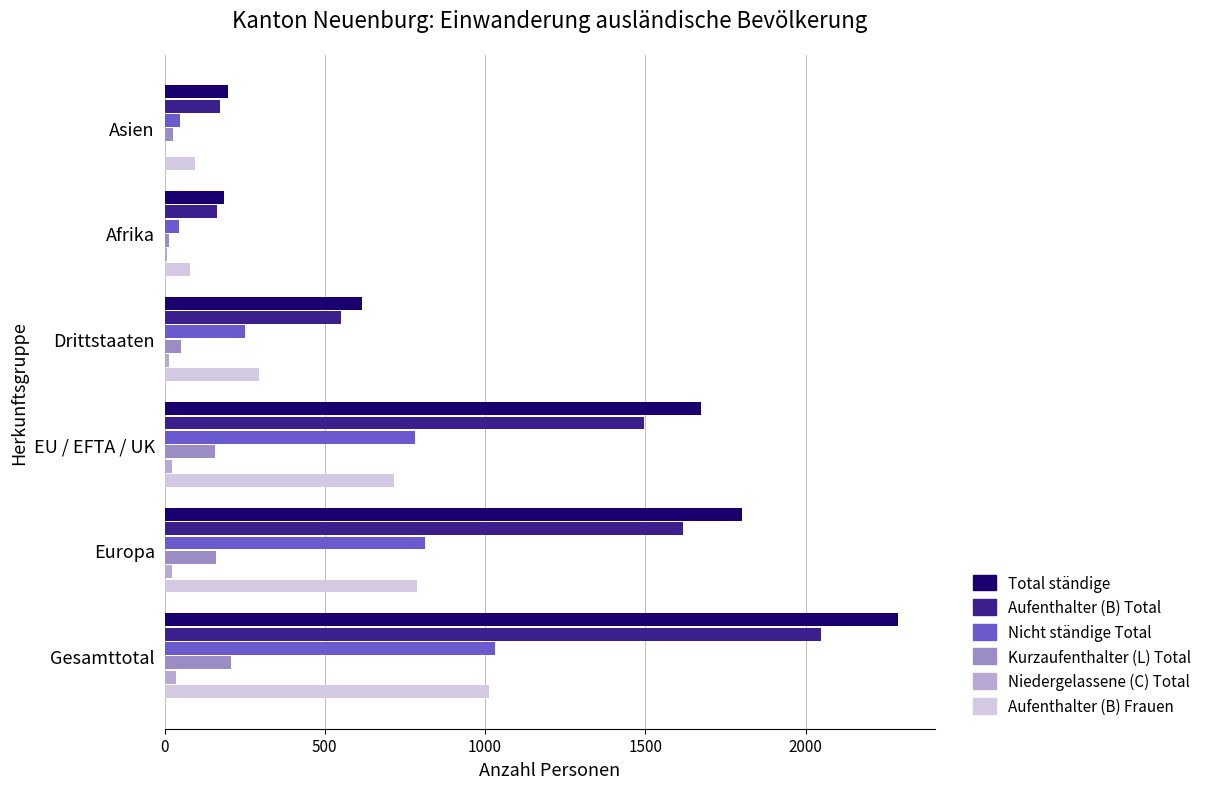

What is the maximum value shown in the chart?

2289